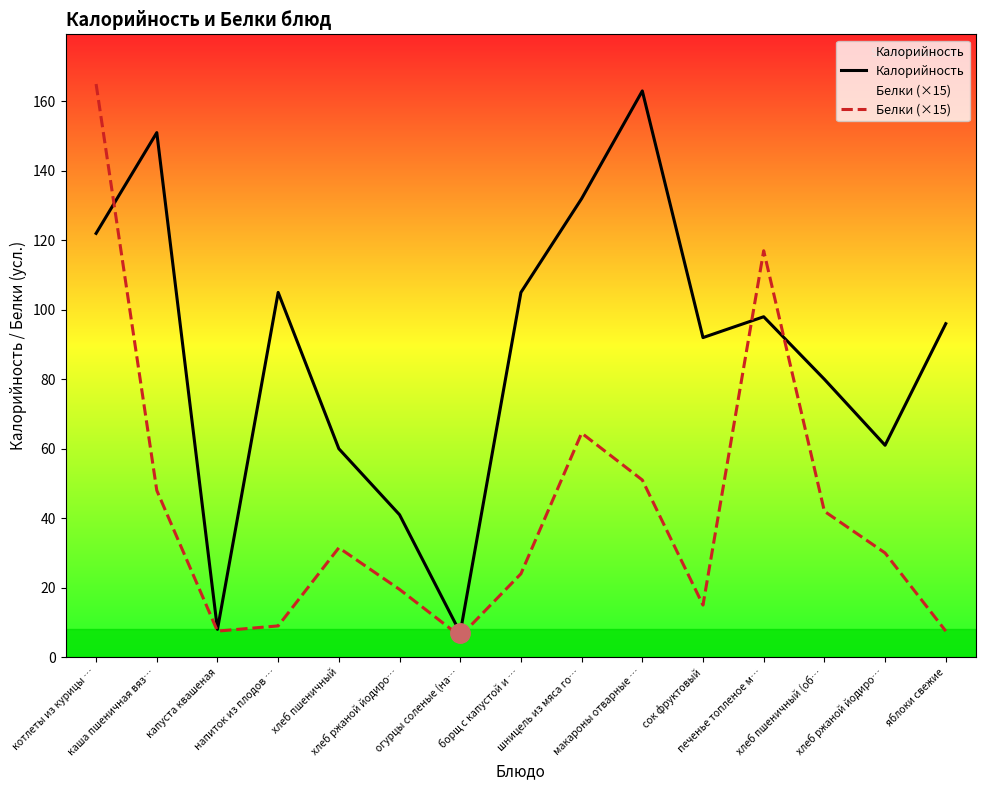

At how many categories does at least one series exceed 62?

10